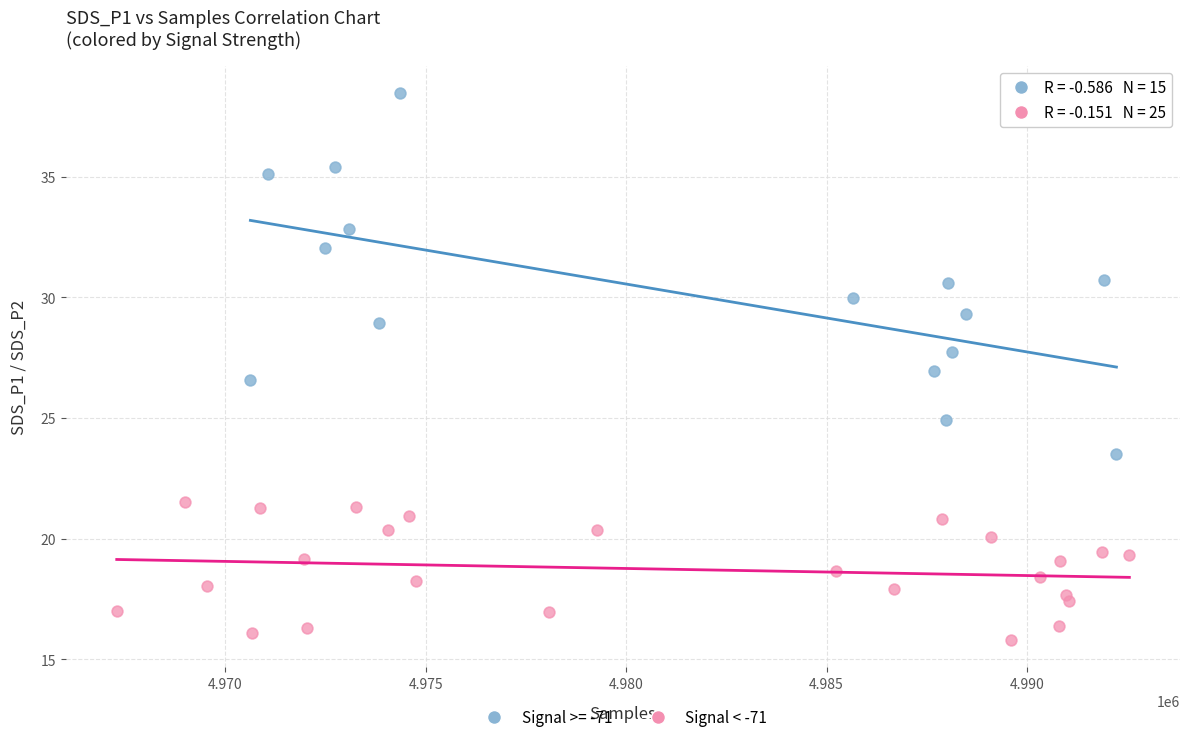

Which series contains the highest Y value?

Signal >= -71